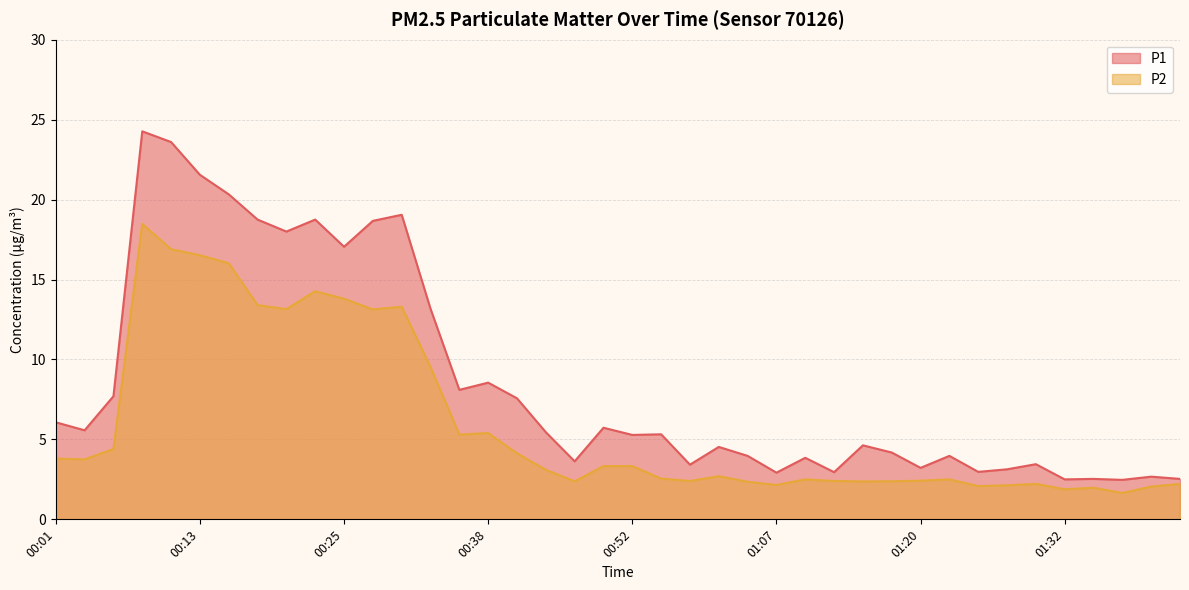

How many data points in P1 are above 5?

21